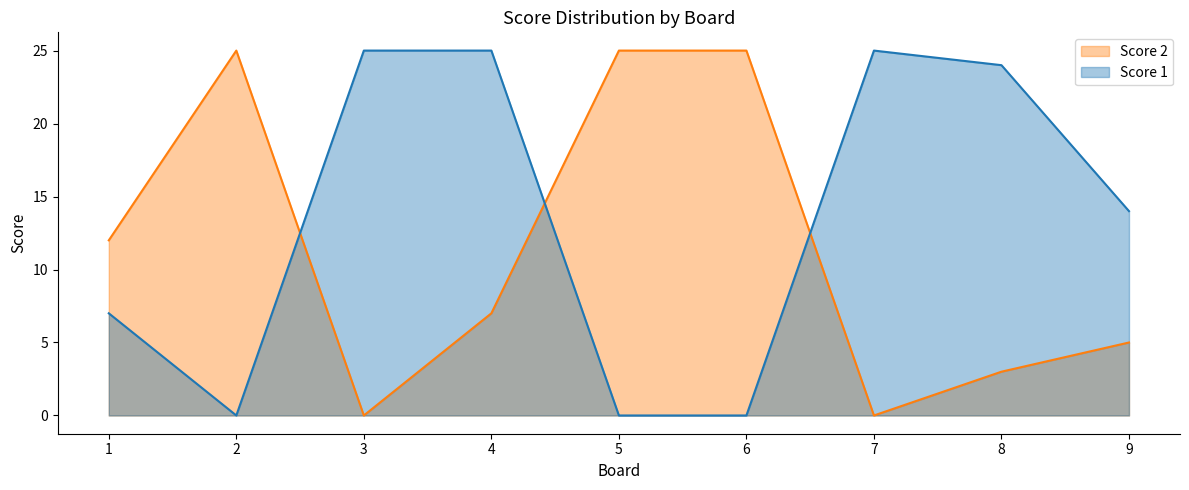

What are all the series names shown in the legend?

Score 2, Score 1